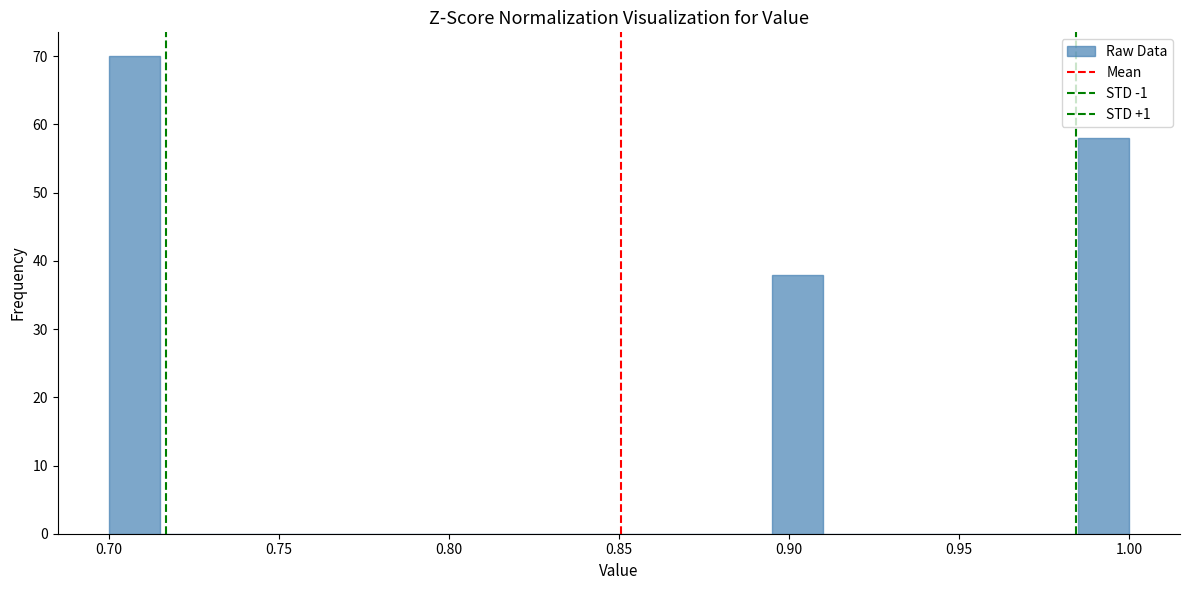

Around what value on the x-axis is the tallest bar? Give the approximate position of its centre, as read against the axis.

0.710